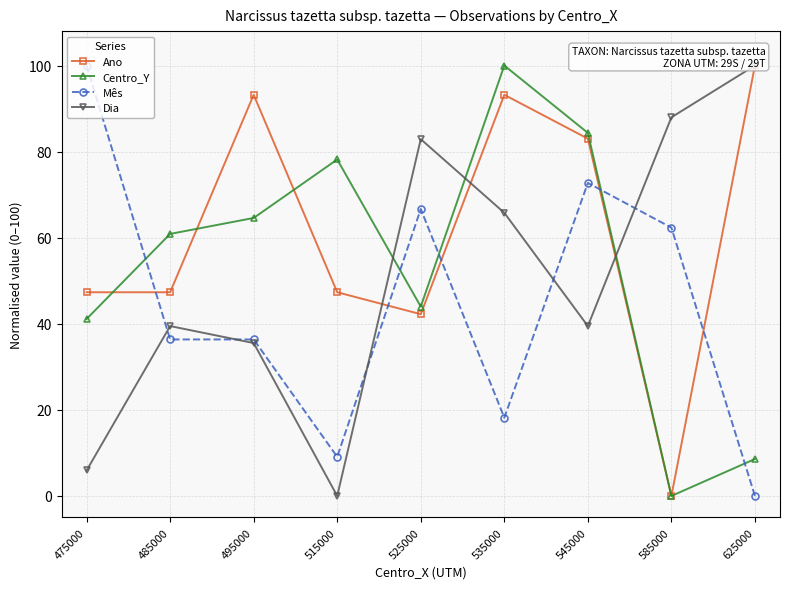

How many lines are shown in the chart?

4